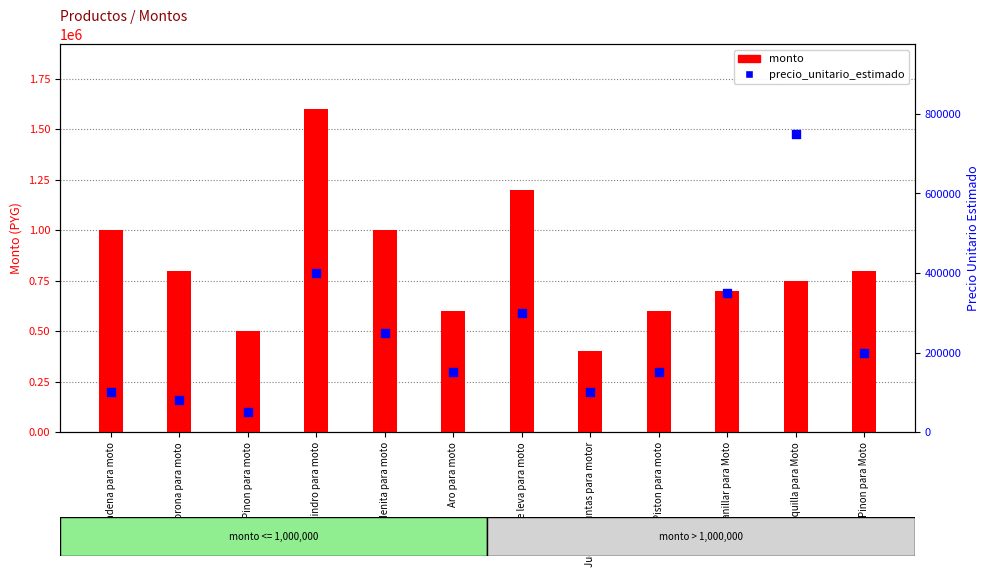

Which series contains the highest Y value?

monto